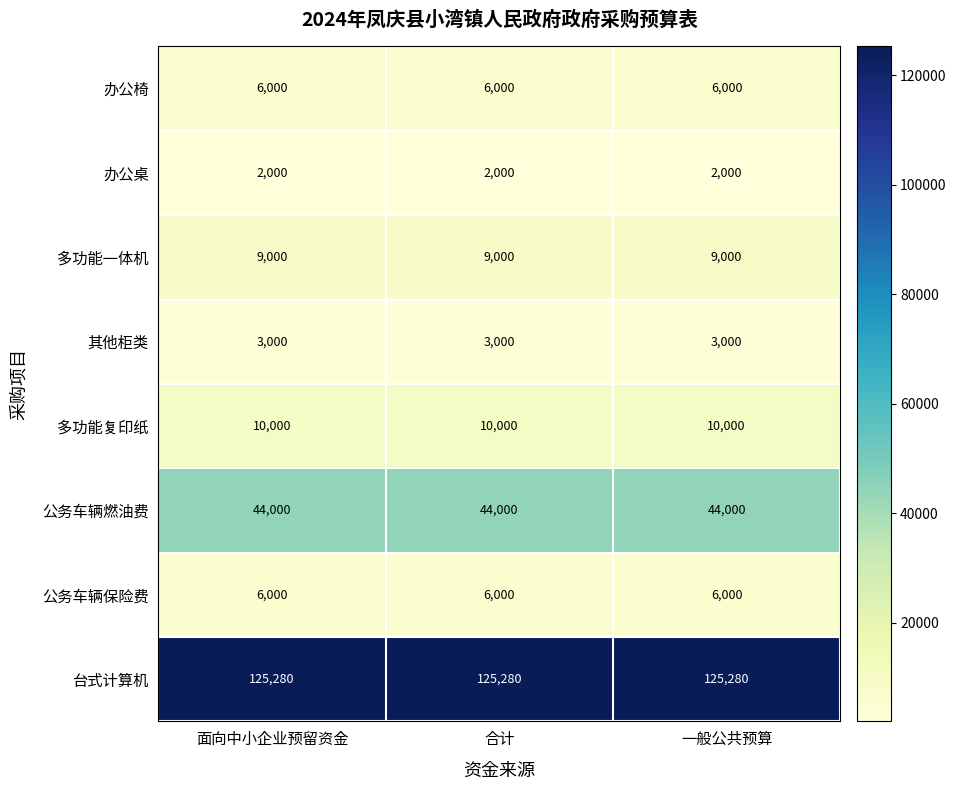

What is the sum of the 台式计算机 values at 面向中小企业预留资金 and 一般公共预算?

250560